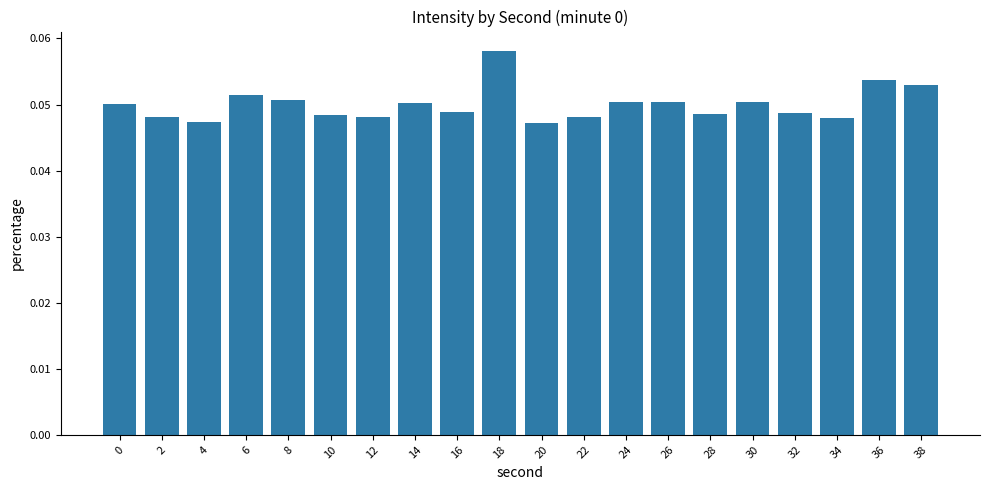

At which category does the chart reach its peak across all series?

18